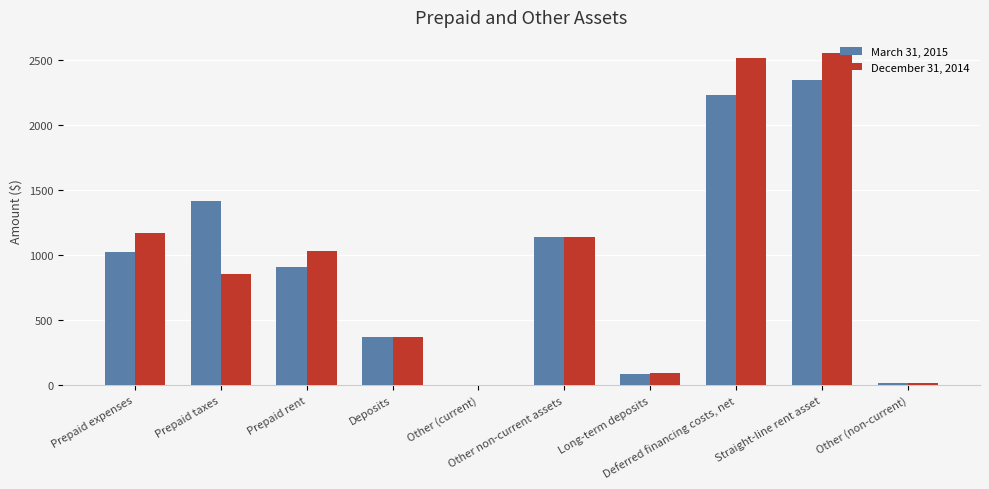

What is the total value across all series at Prepaid expenses?

2190